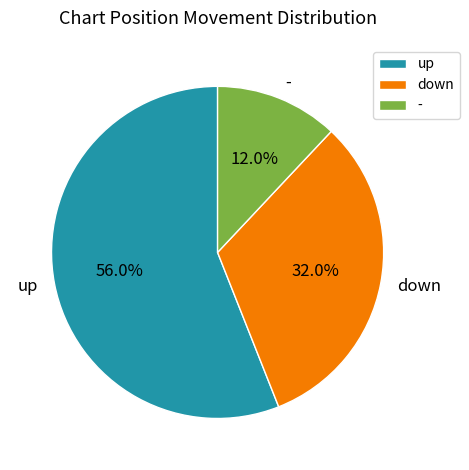

Which slice represents more than half of the pie?

up